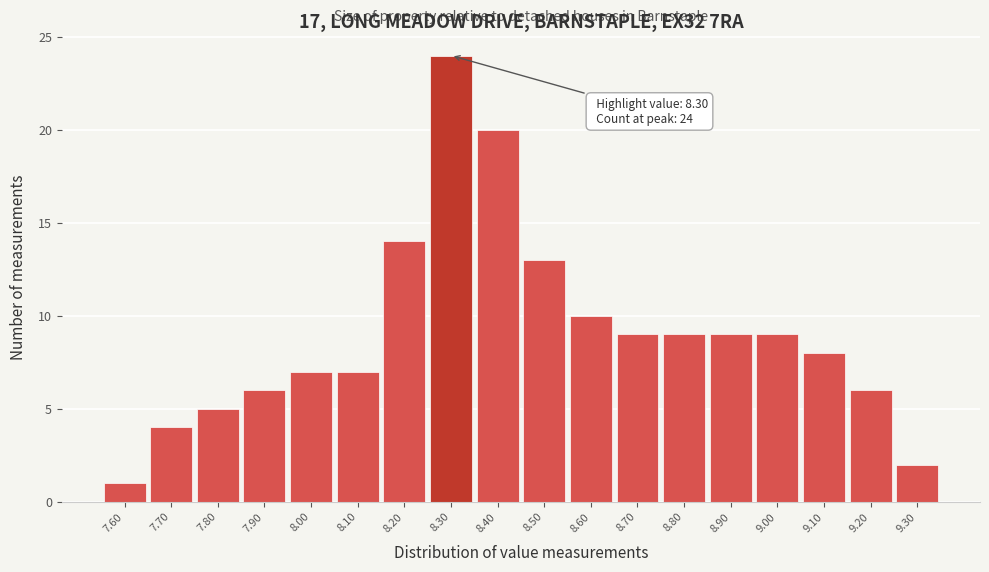

Over which range of the x-axis is the bar tallest?

8.25 to 8.35